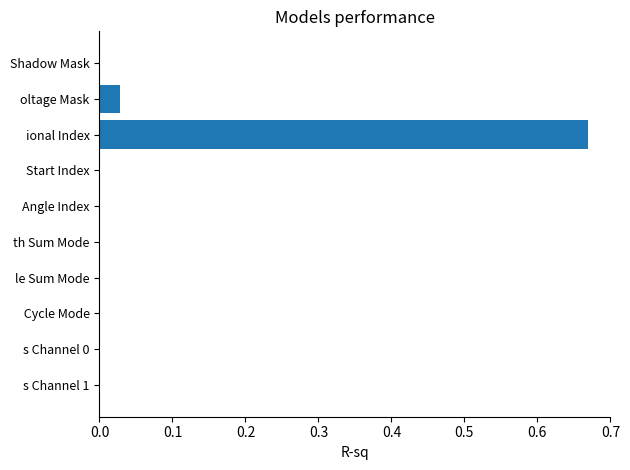

True or false: the data shows 0.0 at le Sum Mode.

True